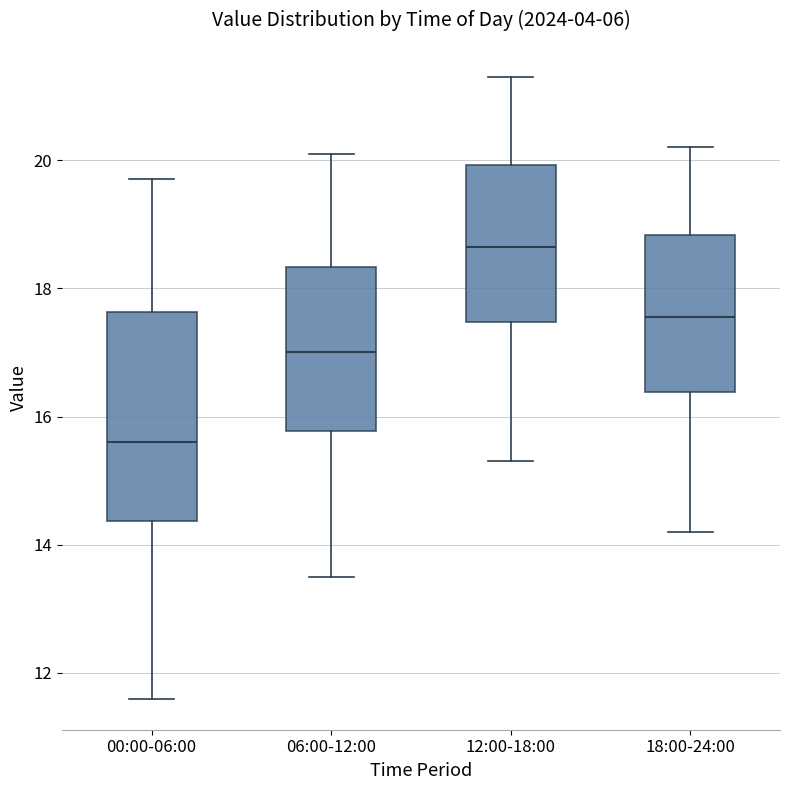

Which box's median line is the highest?

12:00-18:00